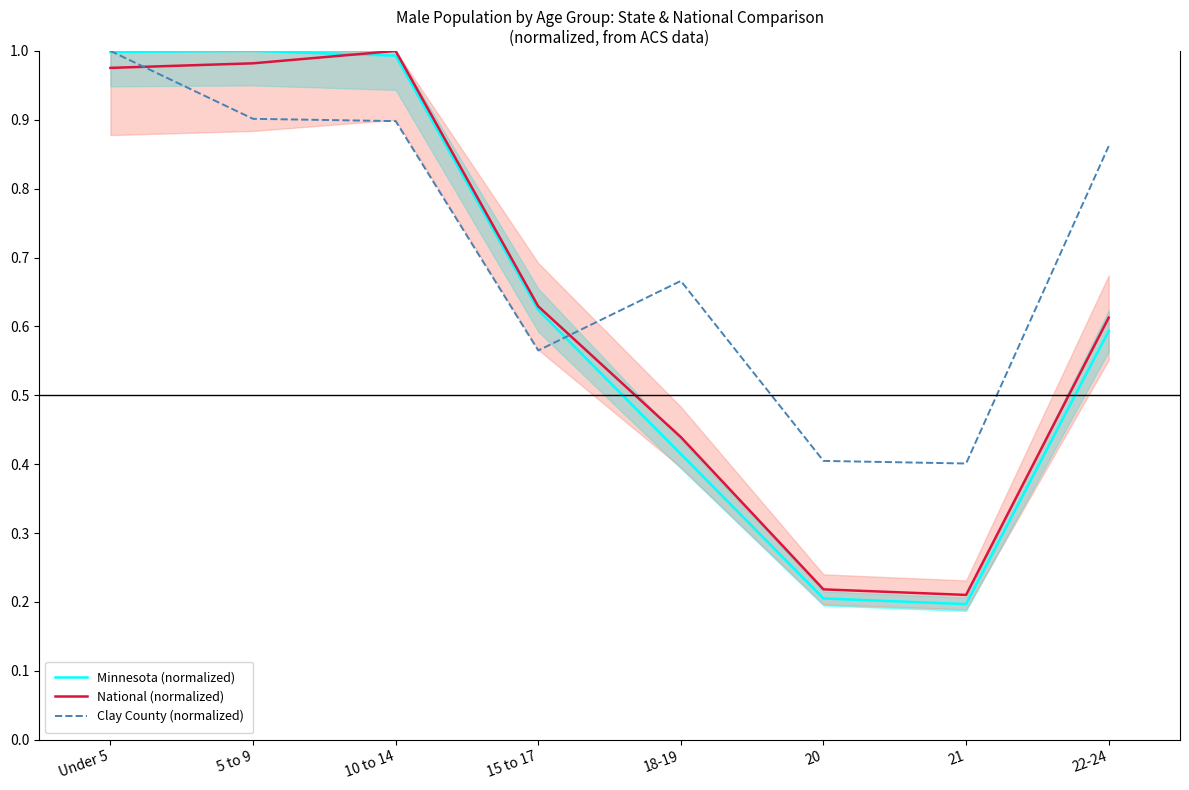

What is the minimum value for Clay County (normalized)?

0.4